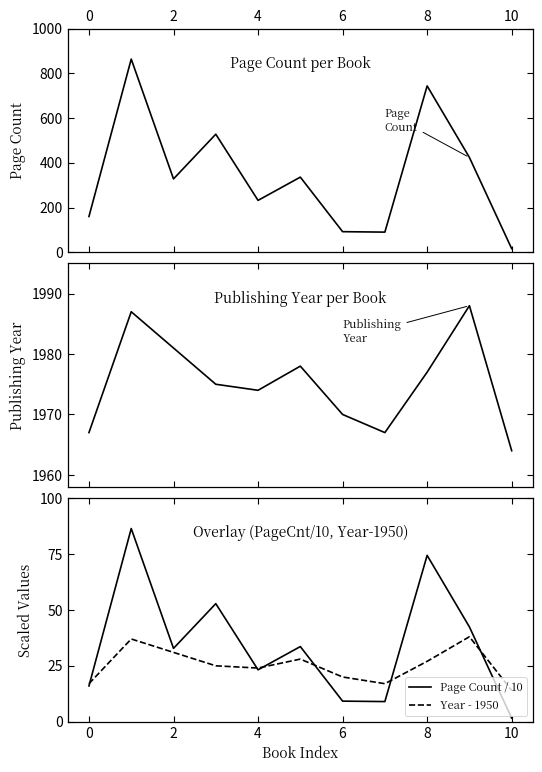

Which series has the largest total across all categories?

Publishing Year